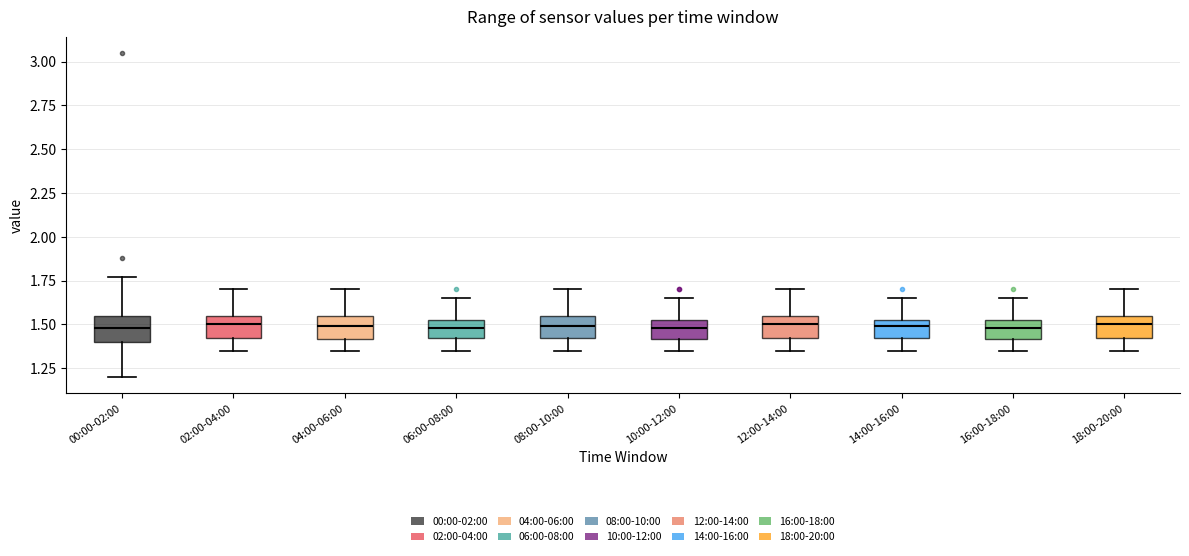

Reading left to right, read every box against the y-axis: the position of its median line, the range the box covers, and the ends of its whiskers. The values are not printed on the chart, so give them approximately, as read against the axis.

00:00-02:00: median 1.50, box 1.40 to 1.55, whiskers 1.20 to 1.75
02:00-04:00: median 1.50, box 1.40 to 1.55, whiskers 1.35 to 1.70
04:00-06:00: median 1.50, box 1.40 to 1.55, whiskers 1.35 to 1.70
06:00-08:00: median 1.50, box 1.40 to 1.55, whiskers 1.35 to 1.65
08:00-10:00: median 1.50, box 1.40 to 1.55, whiskers 1.35 to 1.70
10:00-12:00: median 1.50, box 1.40 to 1.55, whiskers 1.35 to 1.65
12:00-14:00: median 1.50, box 1.40 to 1.55, whiskers 1.35 to 1.70
14:00-16:00: median 1.50, box 1.40 to 1.55, whiskers 1.35 to 1.65
16:00-18:00: median 1.50, box 1.40 to 1.55, whiskers 1.35 to 1.65
18:00-20:00: median 1.50, box 1.40 to 1.55, whiskers 1.35 to 1.70